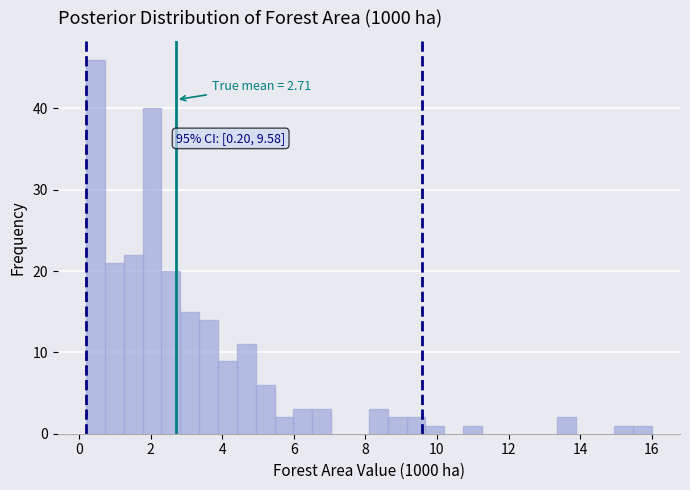

Read against the x-axis, roughly where is the centre of the tallest bar?

0.4